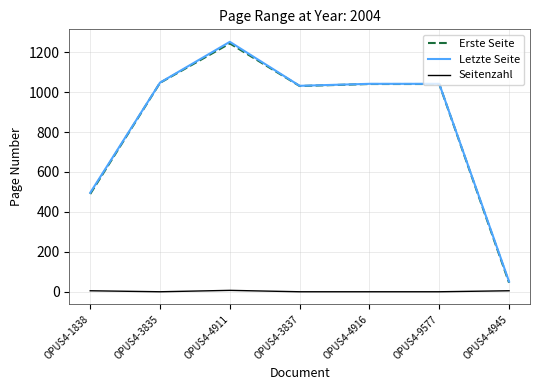

What is the difference between the Seitenzahl values at OPUS4-4916 and OPUS4-4911?

7